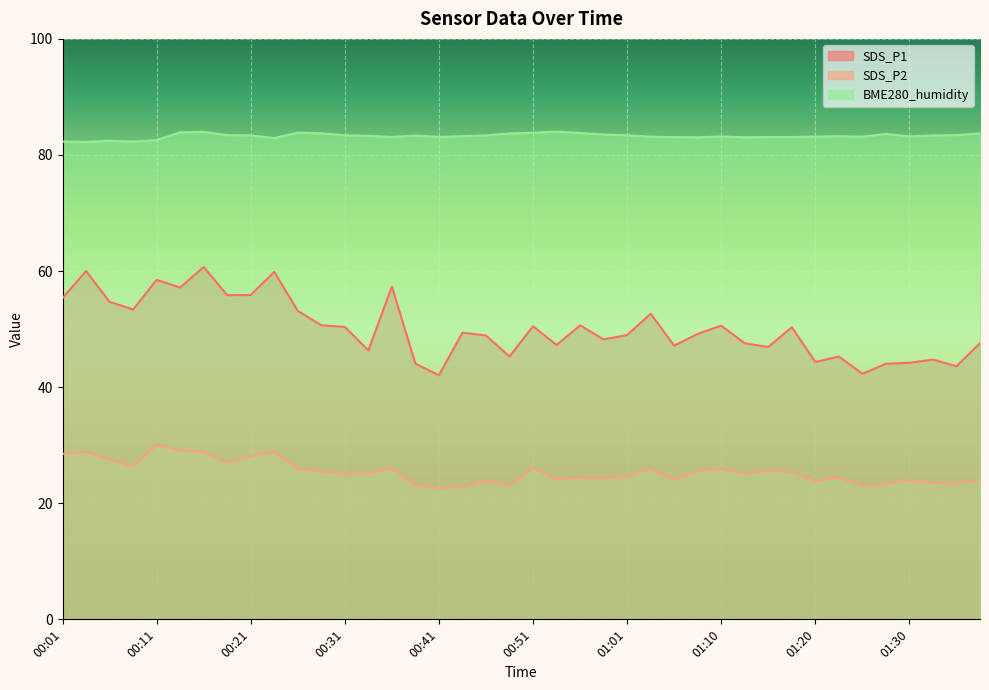

The value of SDS_P2 at 00:19 is 27.0. True or false?

True